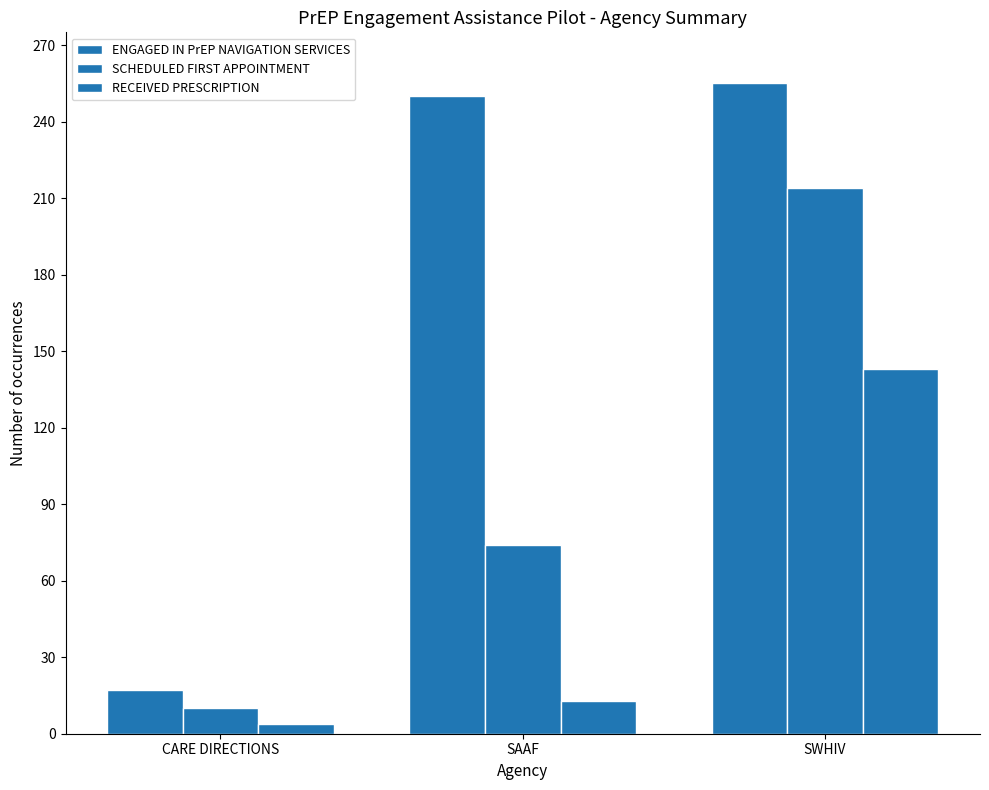

How many groups of bars are there?

3